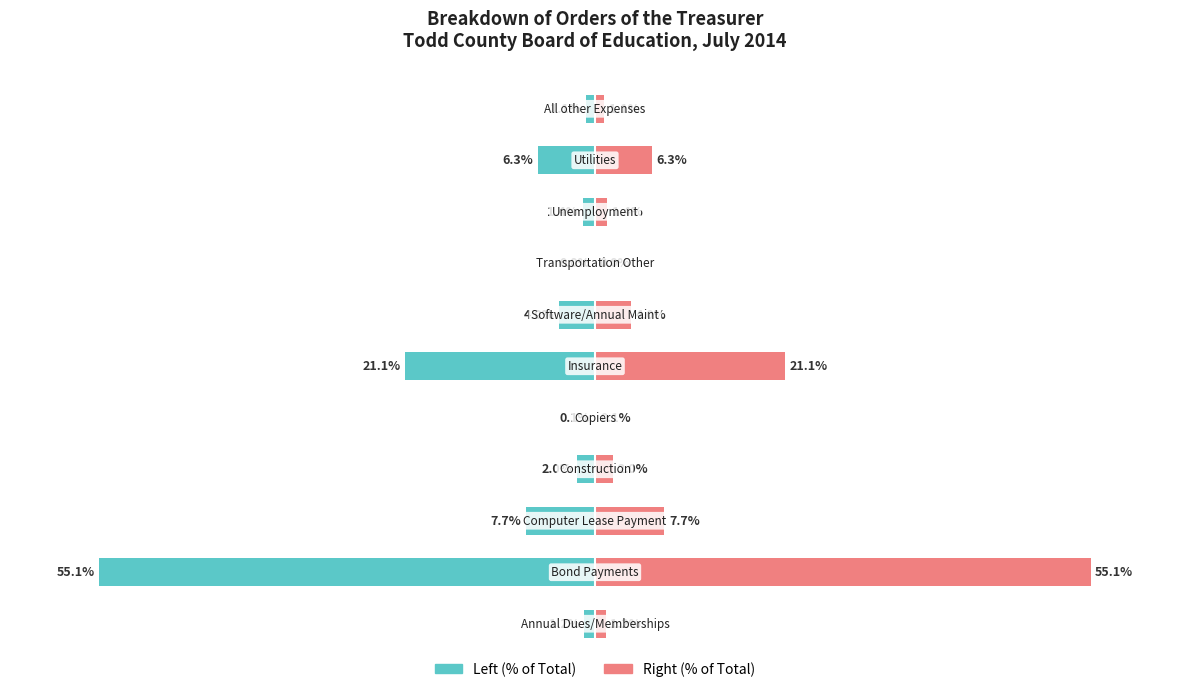

List the labels in order of value, smallest first.

Transportation Other, Copiers, All other Expenses, Annual Dues/Memberships, Unemployment, Construction, Software/Annual Maint, Utilities, Computer Lease Payment, Insurance, Bond Payments